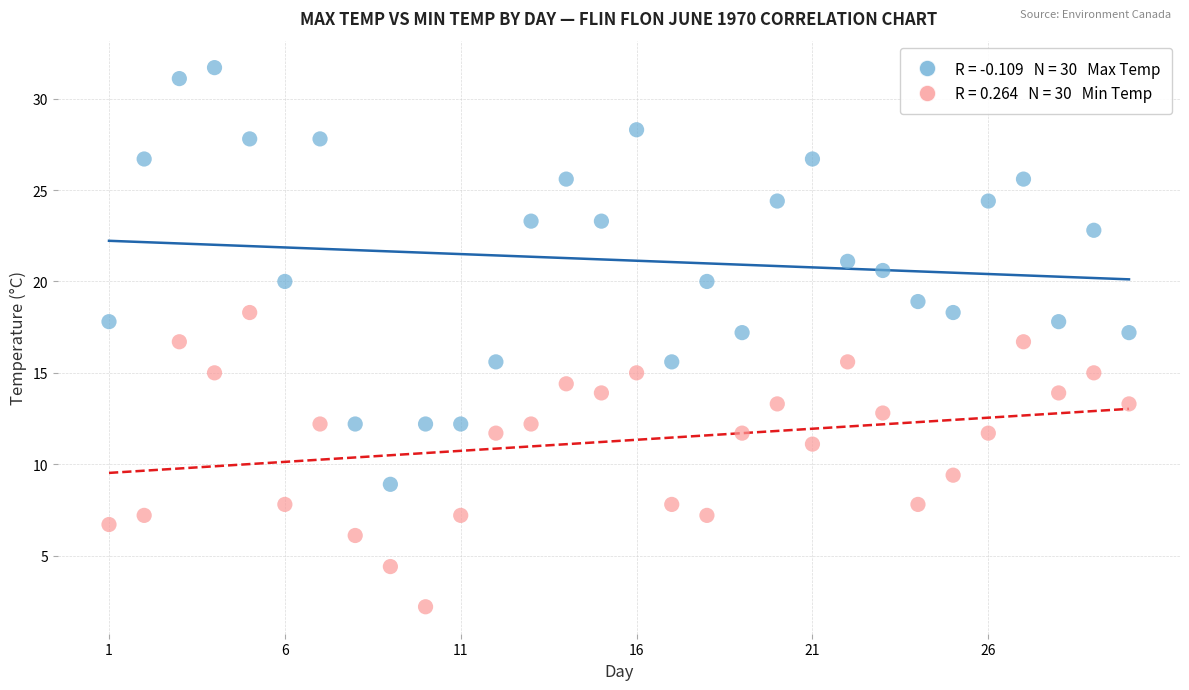

Across all data points, what is the range of X values (max minus min)?

29.0